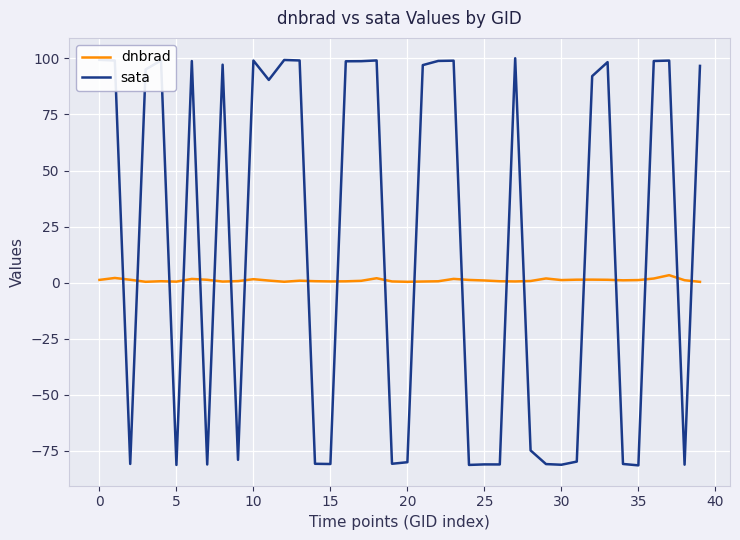

Rank the series by their maximum value, from lowest to highest.

dnbrad, sata